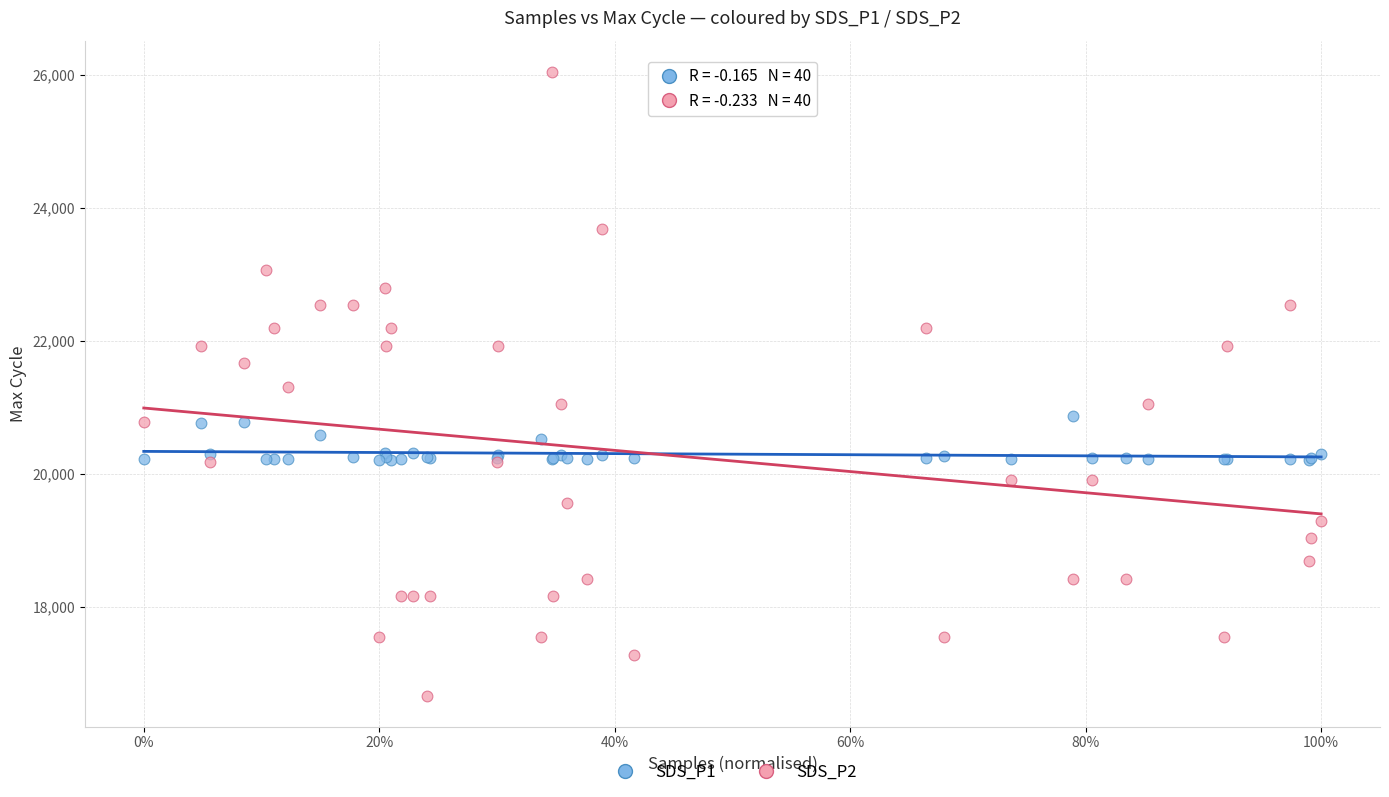

Which series has the largest Y range (max minus min)?

SDS_P2